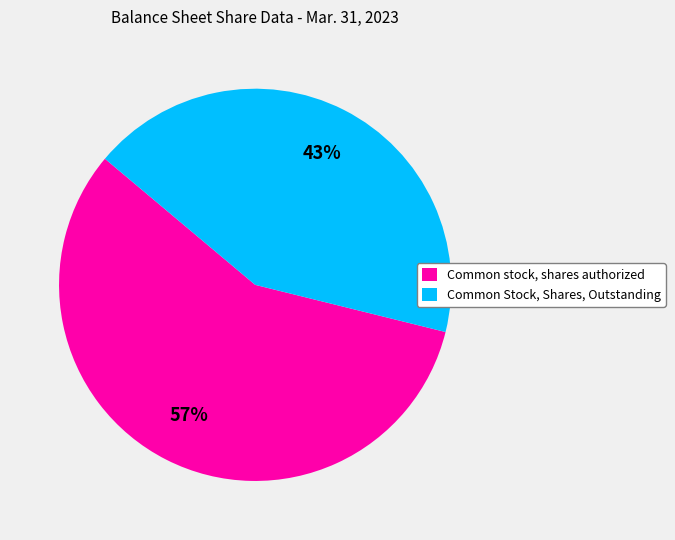

To the nearest percent, what percentage of the pie is Common Stock, Shares, Outstanding?

43%